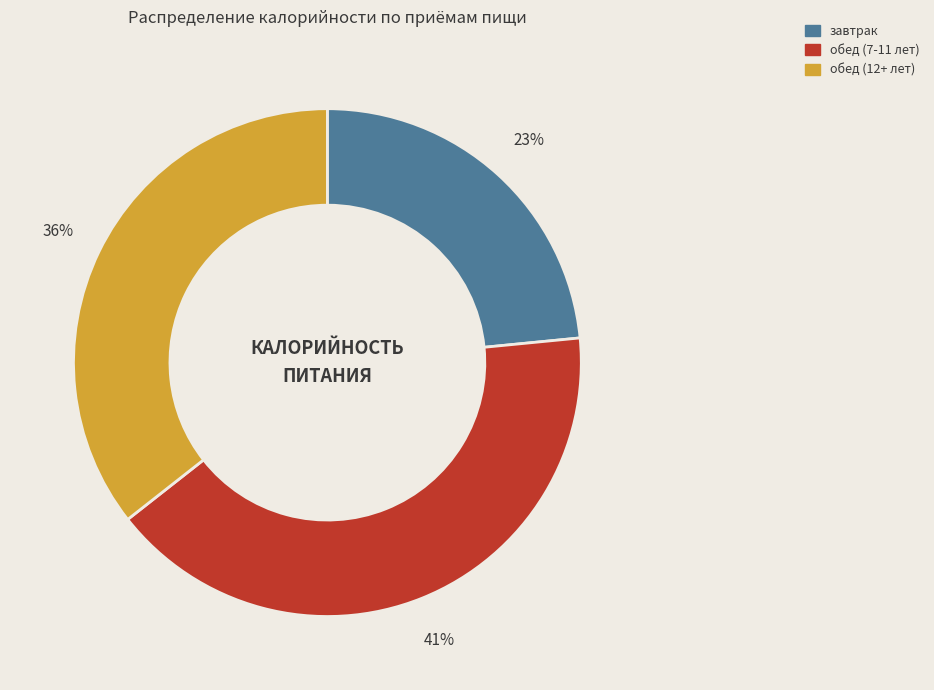

Count the number of slices in the pie.

3